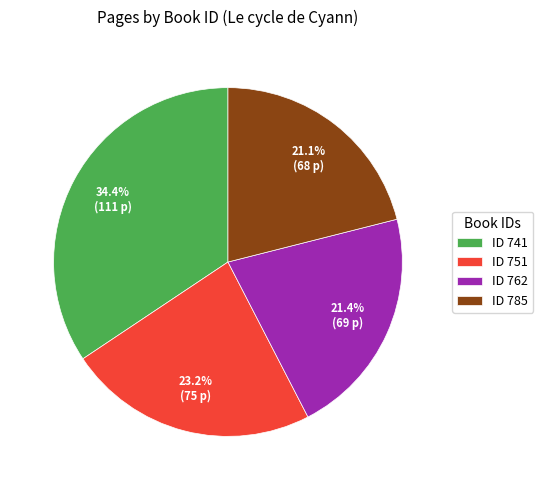

Which category has the biggest portion of the pie?

ID 741